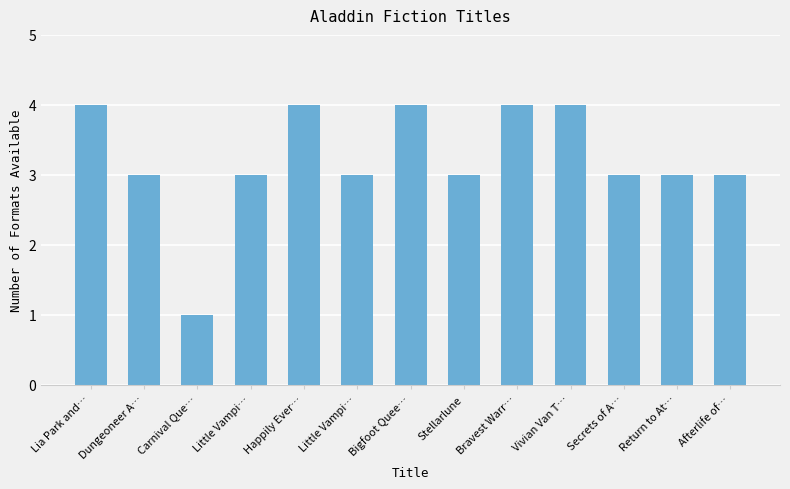

What is the sum of all values?

42